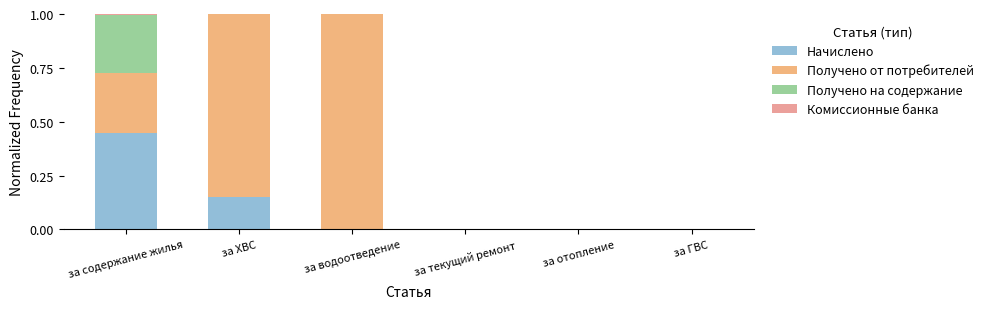

At which label does Начислено reach its peak?

за содержание жилья